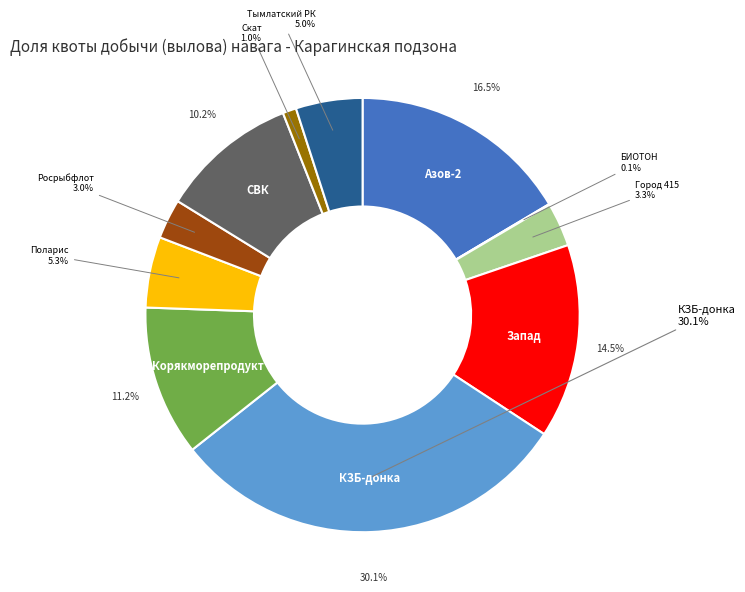

Does any single category account for the majority?

No